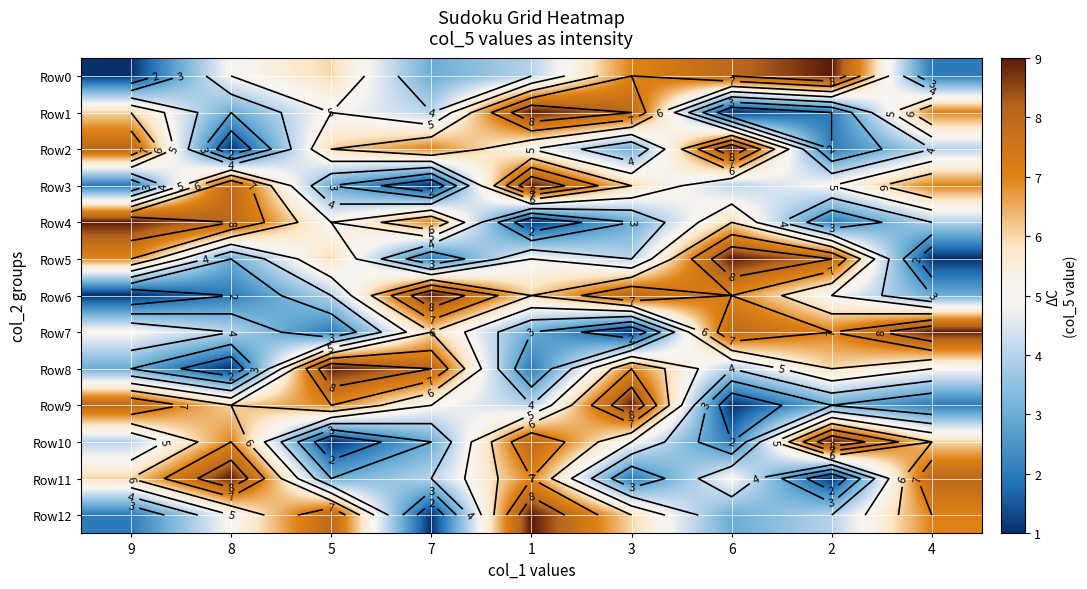

Is it true that Row9 equals 9 at 8?

False